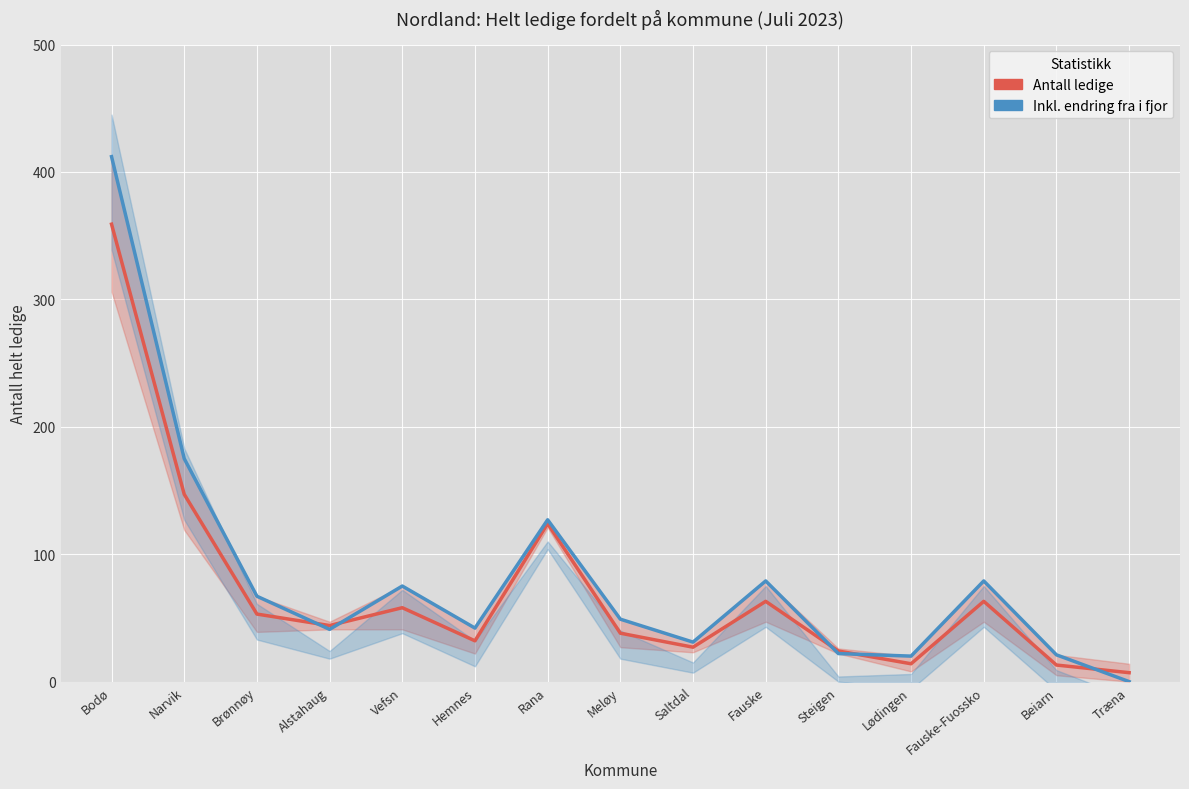

Rank the series by their average value, from highest to lowest.

Inkl. endring fra i fjor, Antall ledige